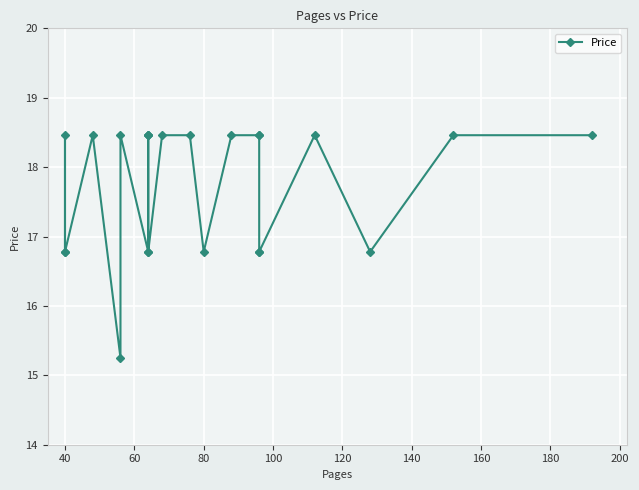

Where does the data first go above 18?

40